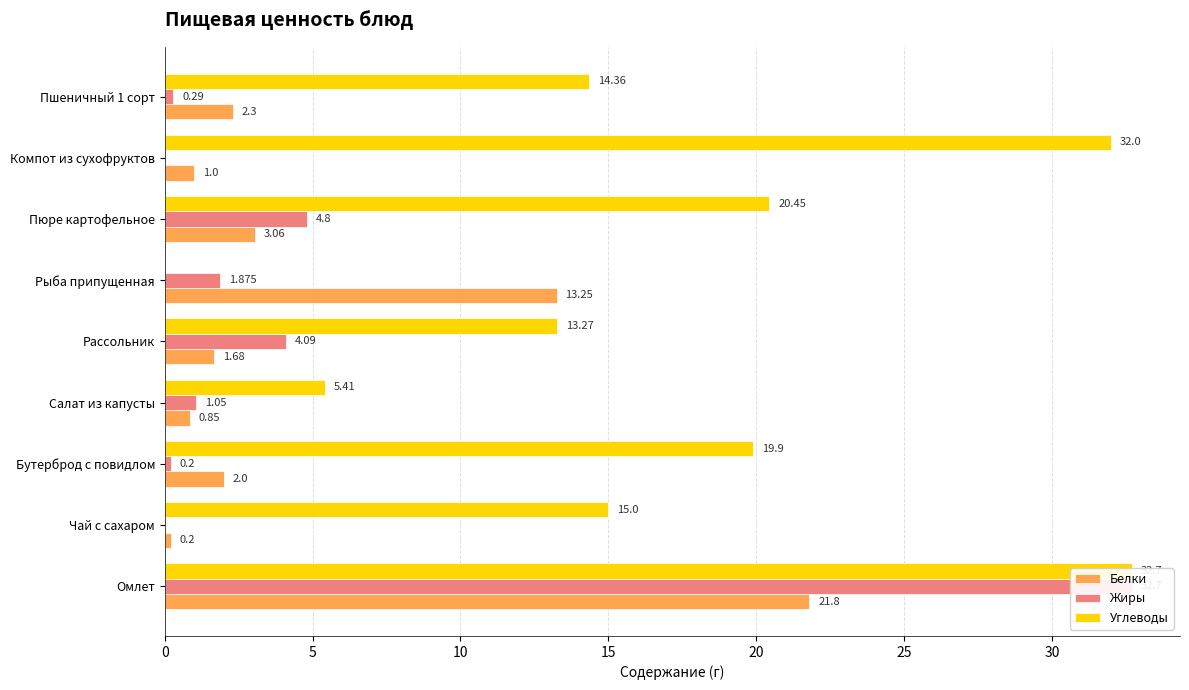

What is the sum of all Углеводы values?

153.1